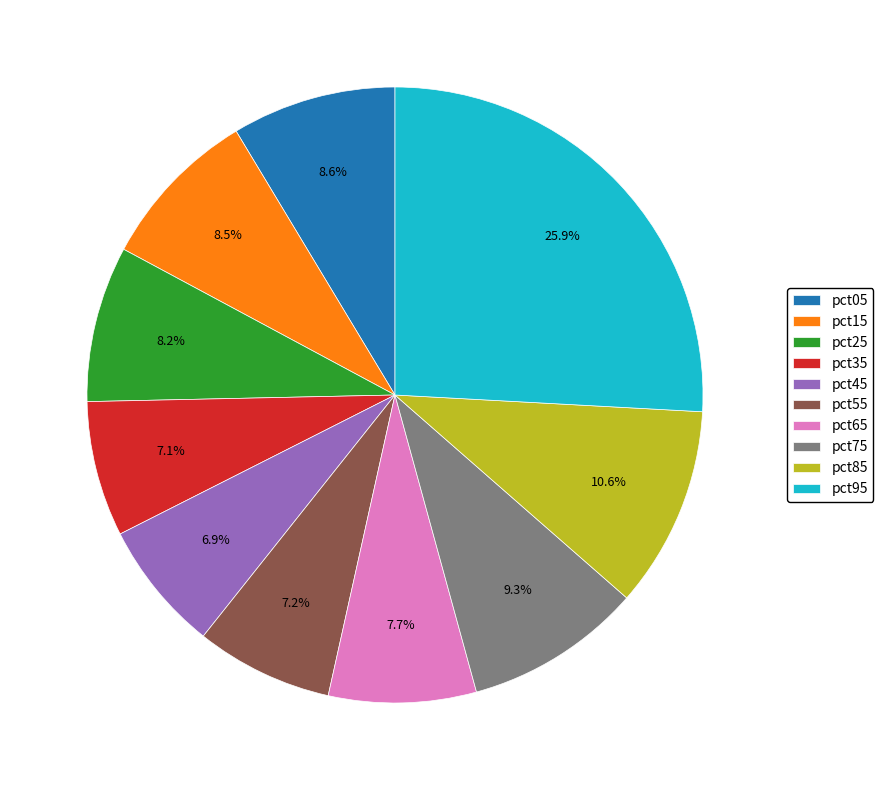

Do pct75 and pct15 together represent more than half of the pie?

No